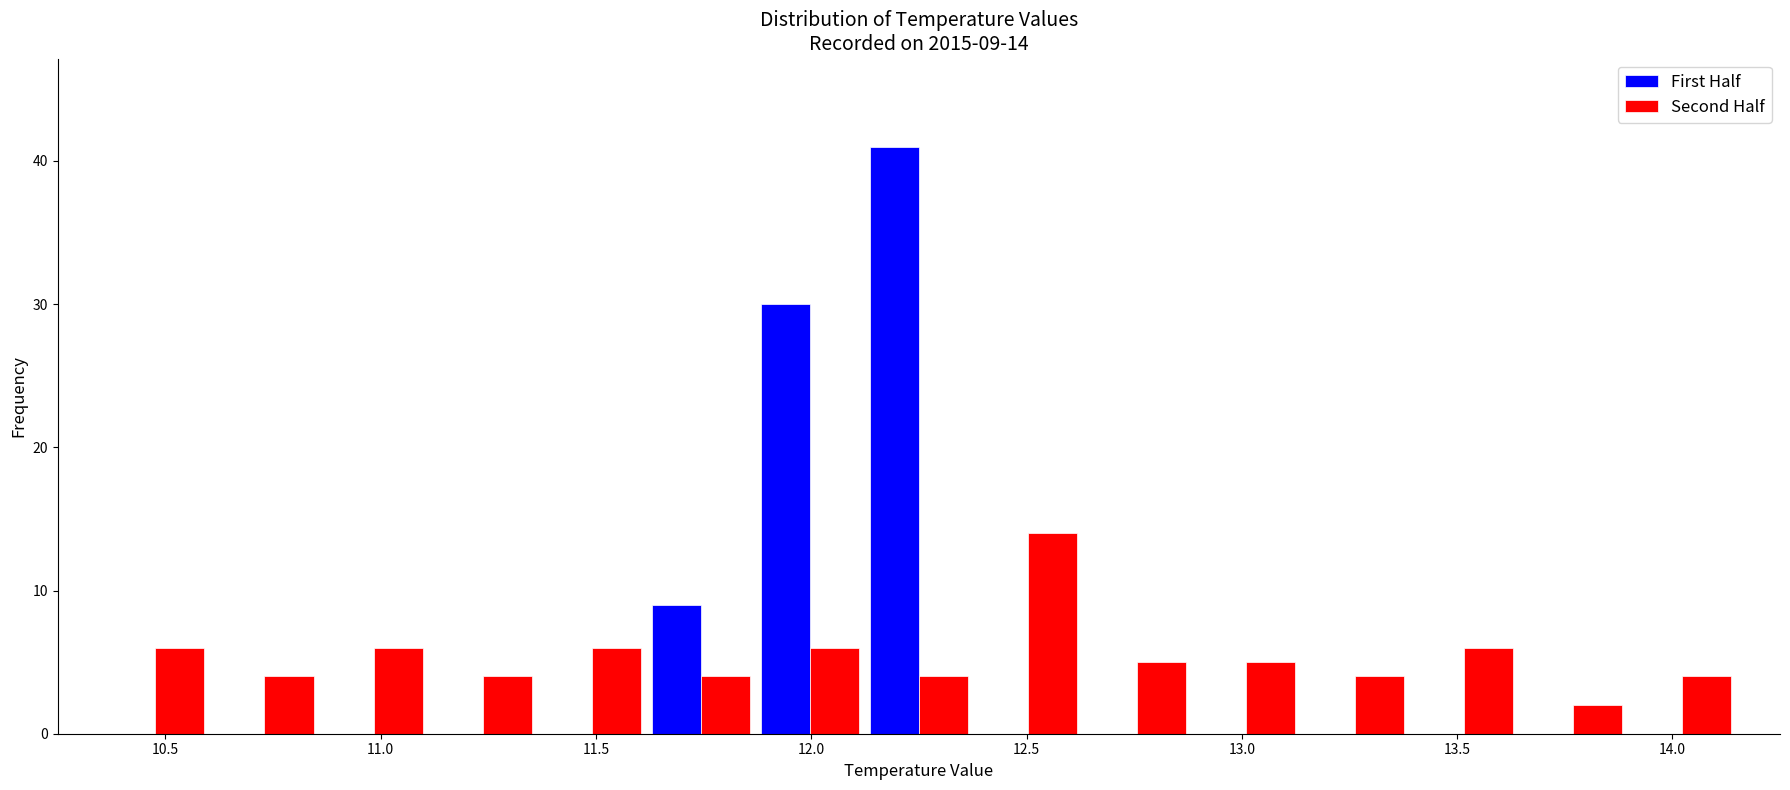

In the First Half series, which range on the x-axis has the tallest bar?

12.10 to 12.40